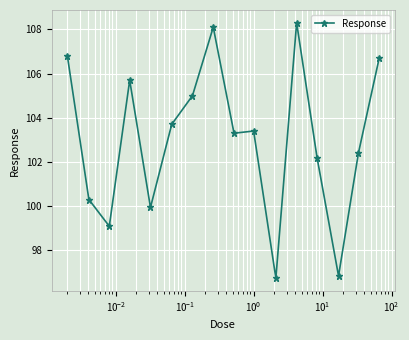

What is the value of the 6th point from the left?

103.7